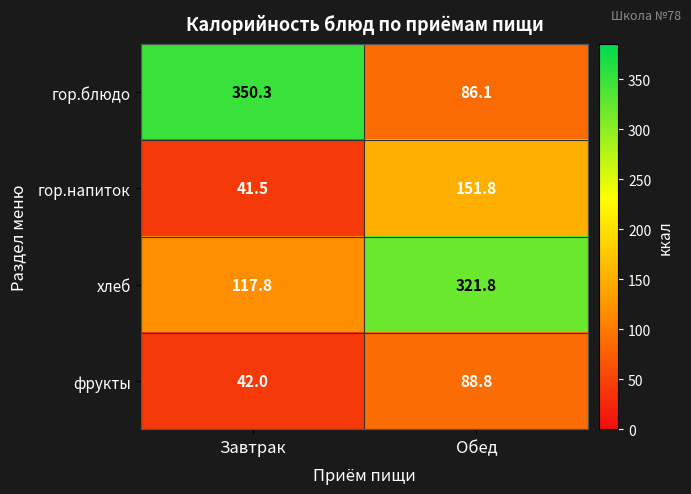

Which series has the largest total across all categories?

хлеб